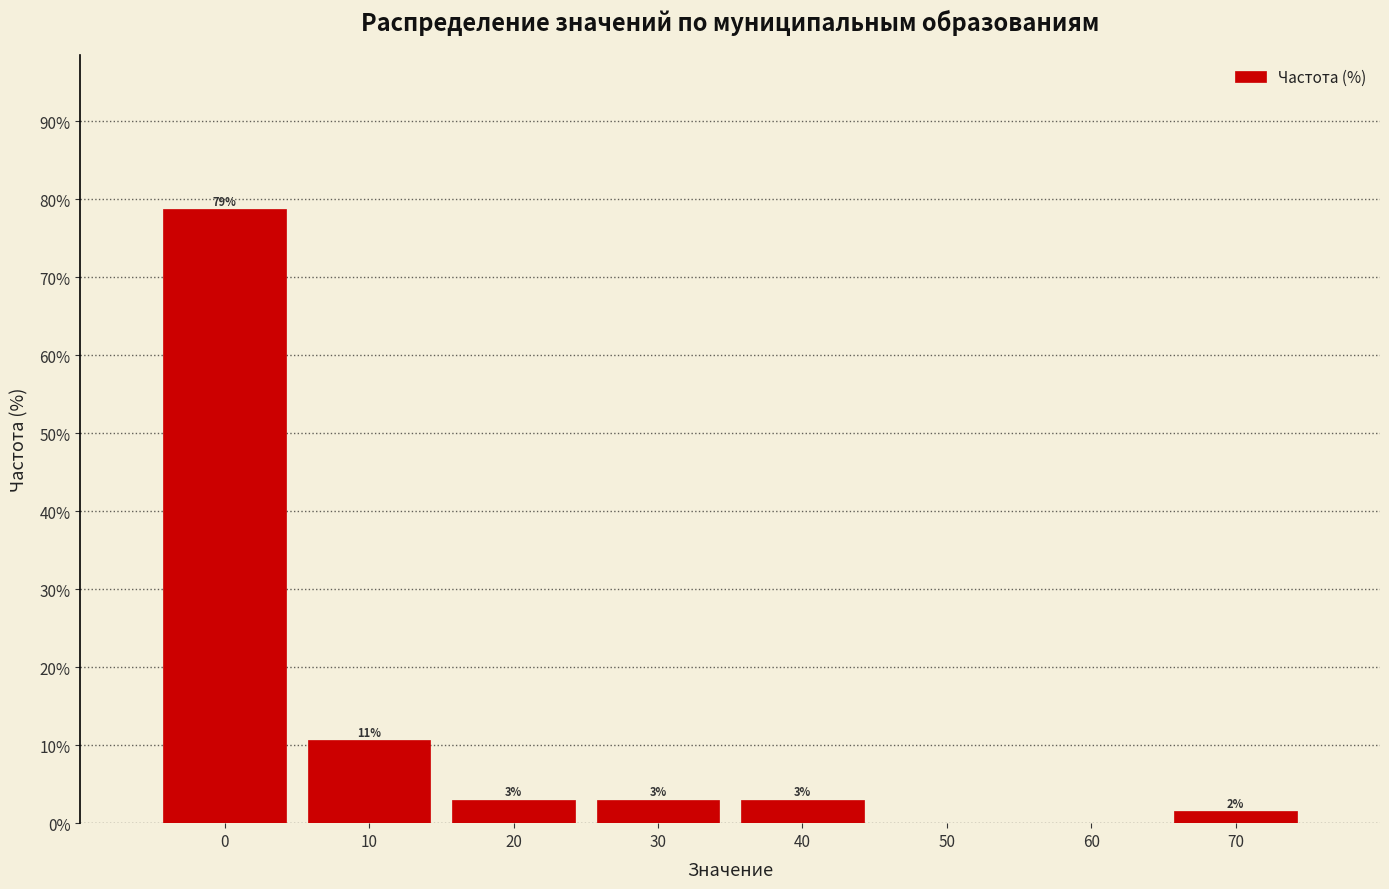

The value at 10 is 10.6. True or false?

True